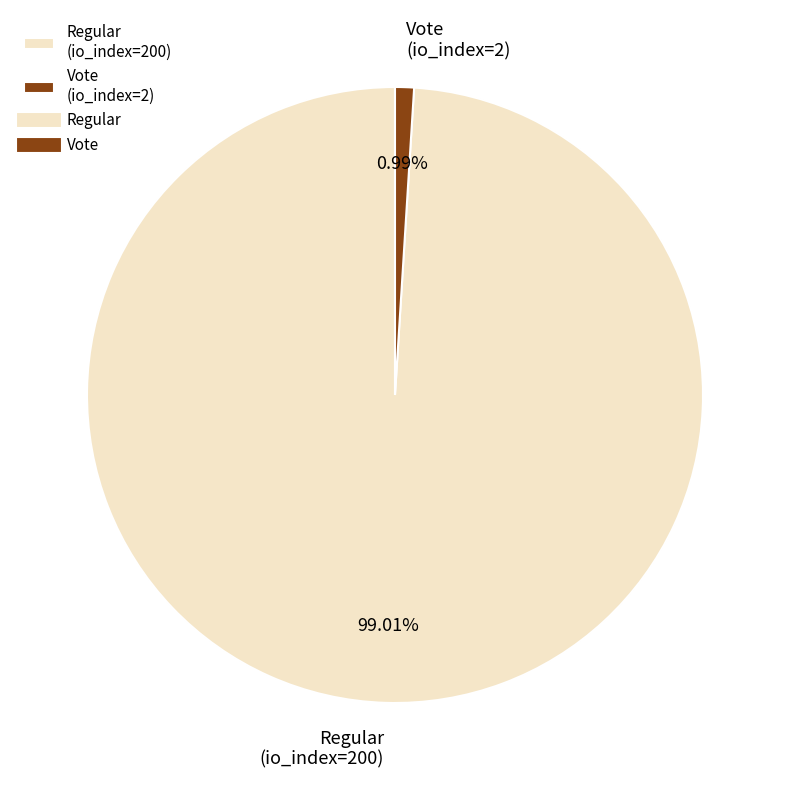

To the nearest percent, what percentage of the pie is Vote (io_index=2)?

1%